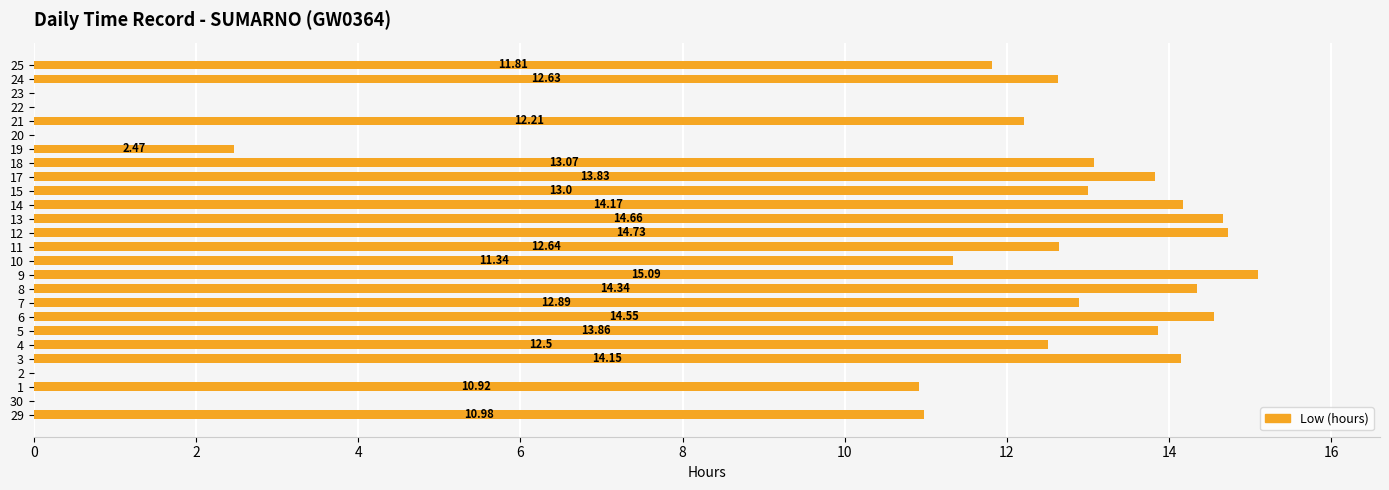

What is the sum of the values at 10 and 18?

24.4